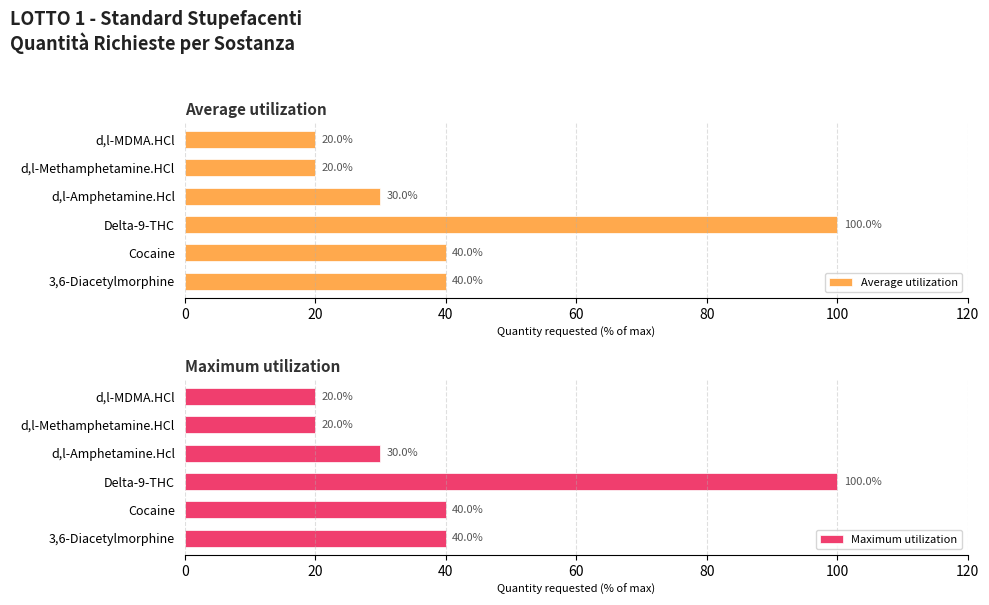

What is the value of the Maximum utilization bar at the 4th from the left?

30